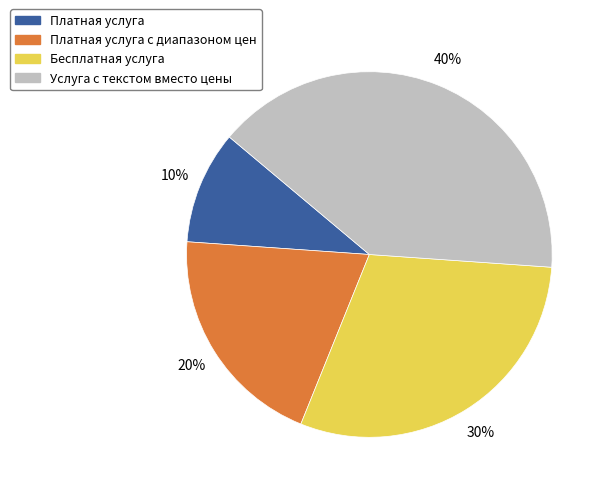

How many slices are in this pie chart?

4